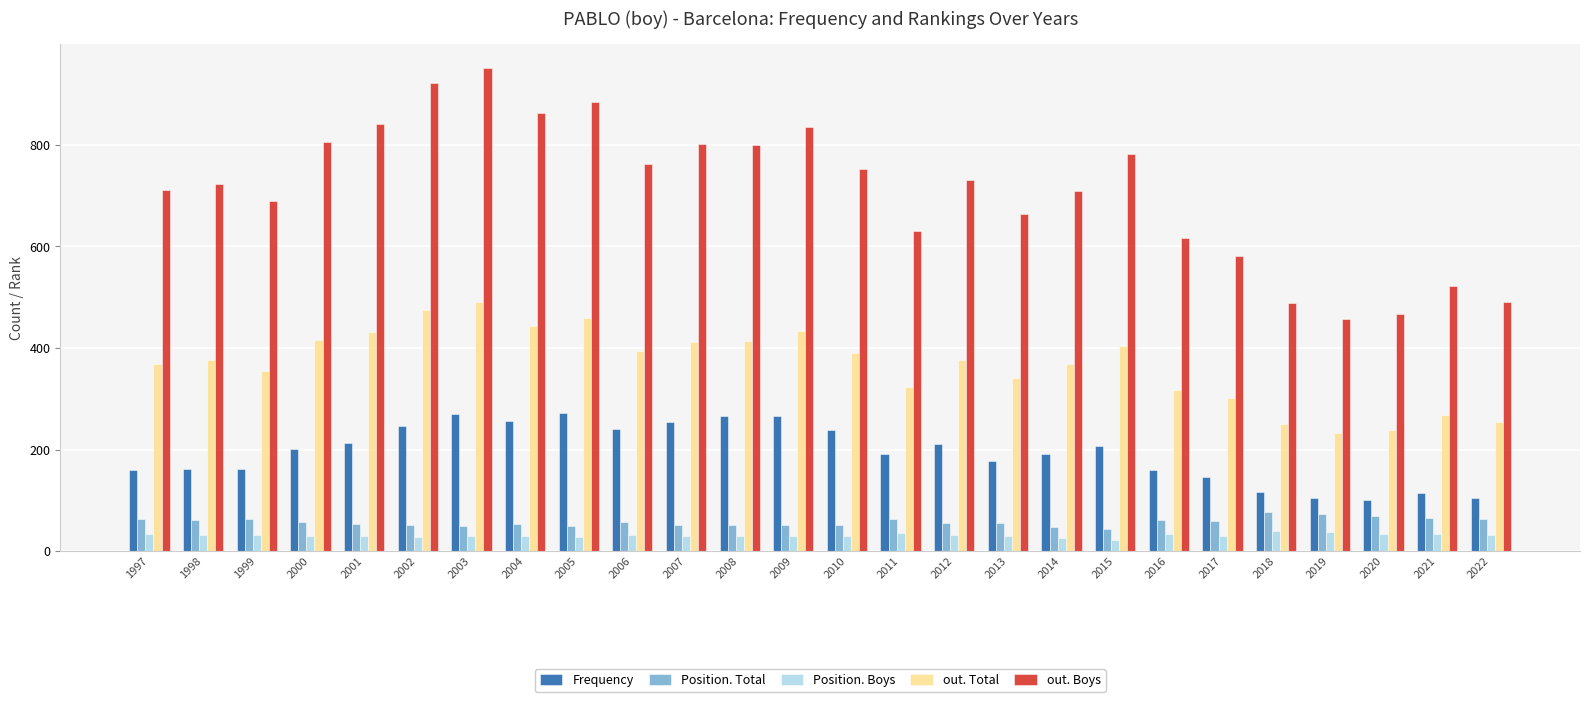

Which label corresponds to the largest value in the chart?

2003